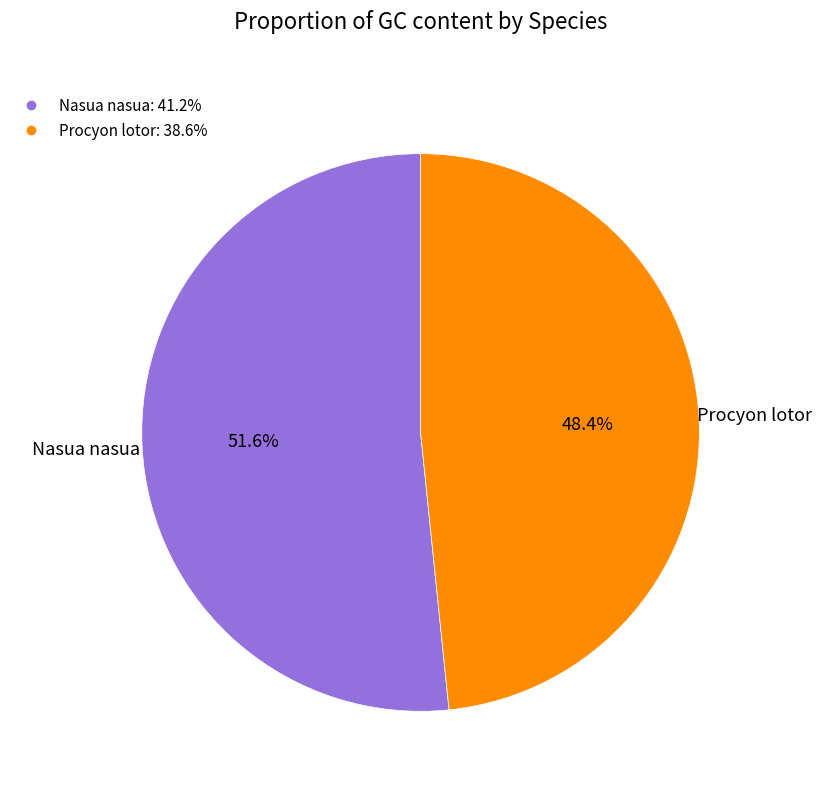

To the nearest percent, what is the combined percentage of Nasua nasua and Procyon lotor?

100%